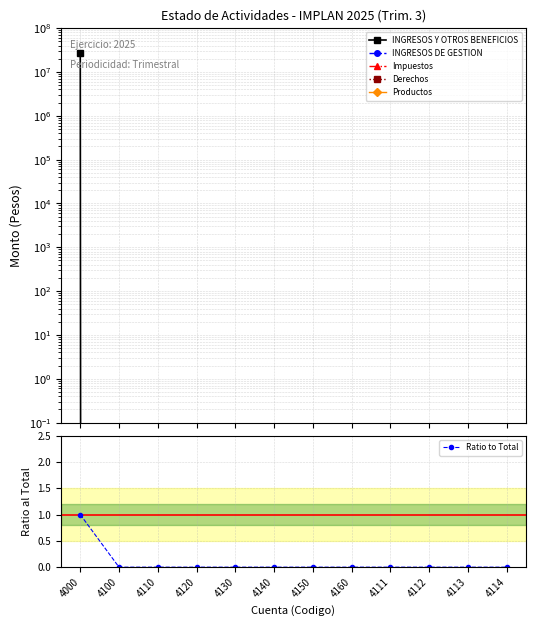

List the labels in order of Derechos value, smallest first.

4000, 4100, 4110, 4120, 4130, 4140, 4150, 4160, 4111, 4112, 4113, 4114